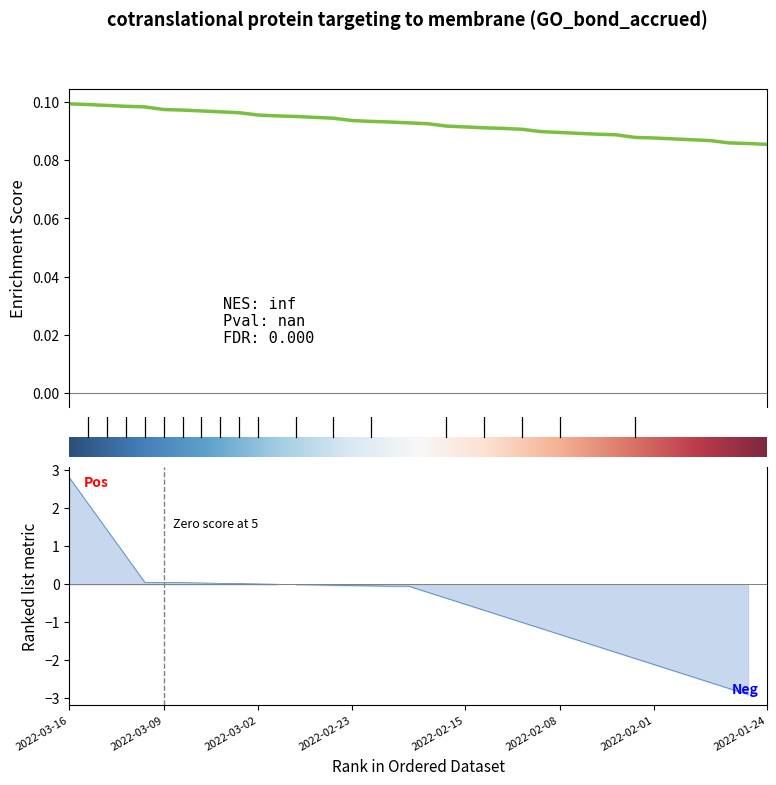

The chart shows a value of 0.0 at 2022-02-11. True or false?

False